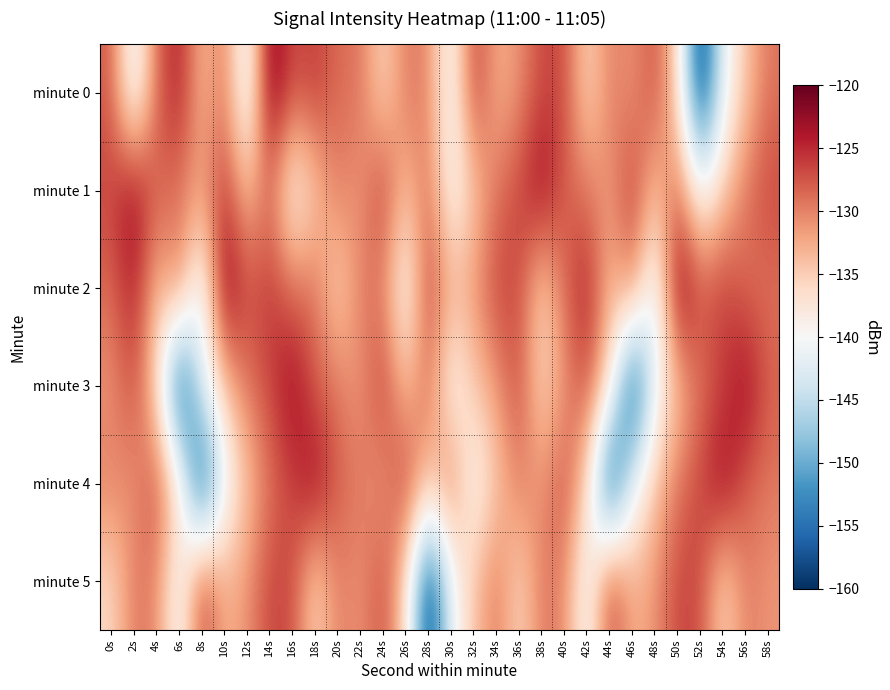

Which series has the widest spread of values?

minute 0